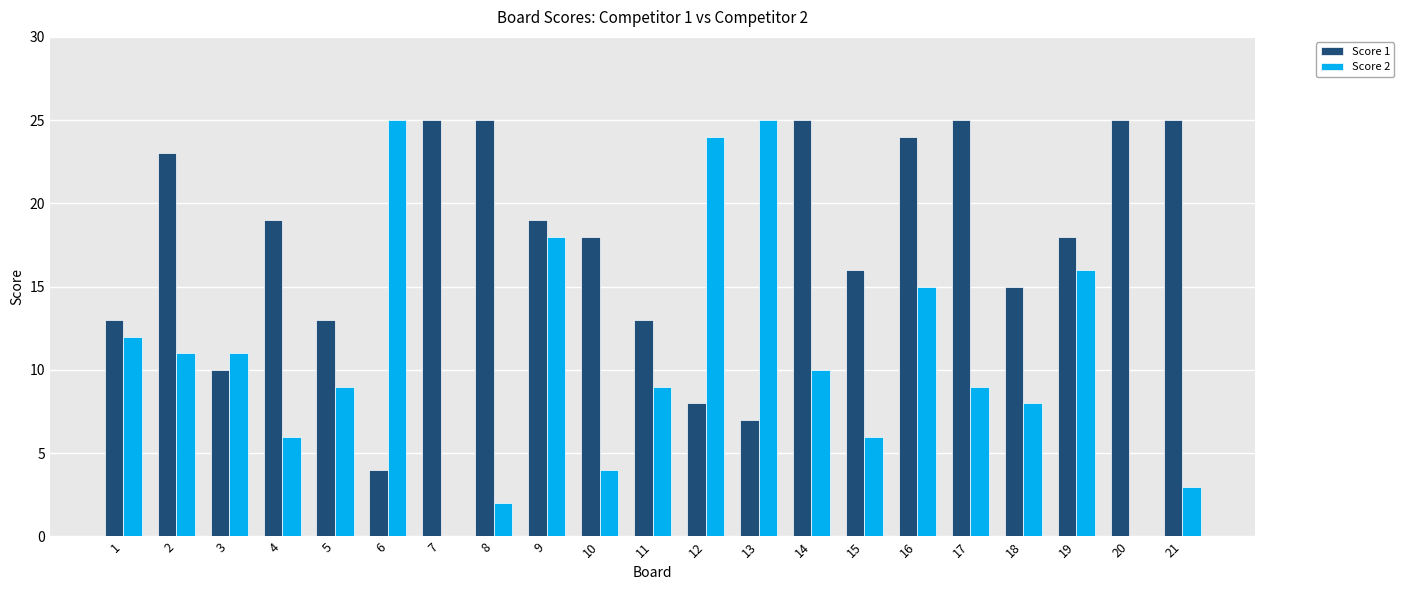

The value of Score 2 at 13 is 14. True or false?

False